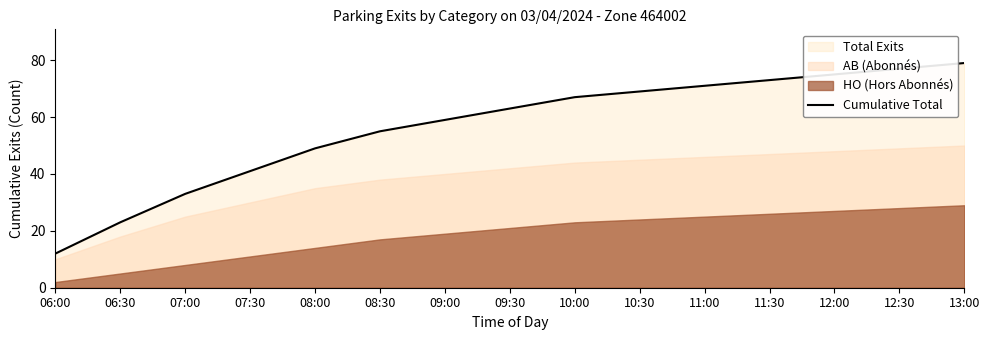

What is the sum of the values at 11:30 and 07:00?

106